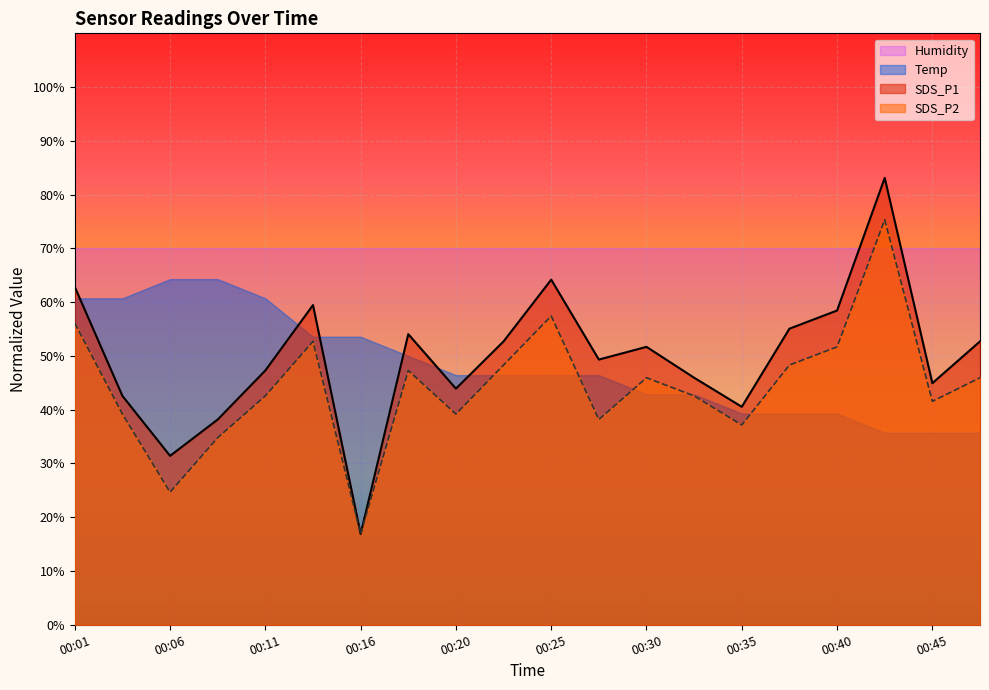

What is the difference between the SDS_P2 values at 00:43 and 00:48?

29.4